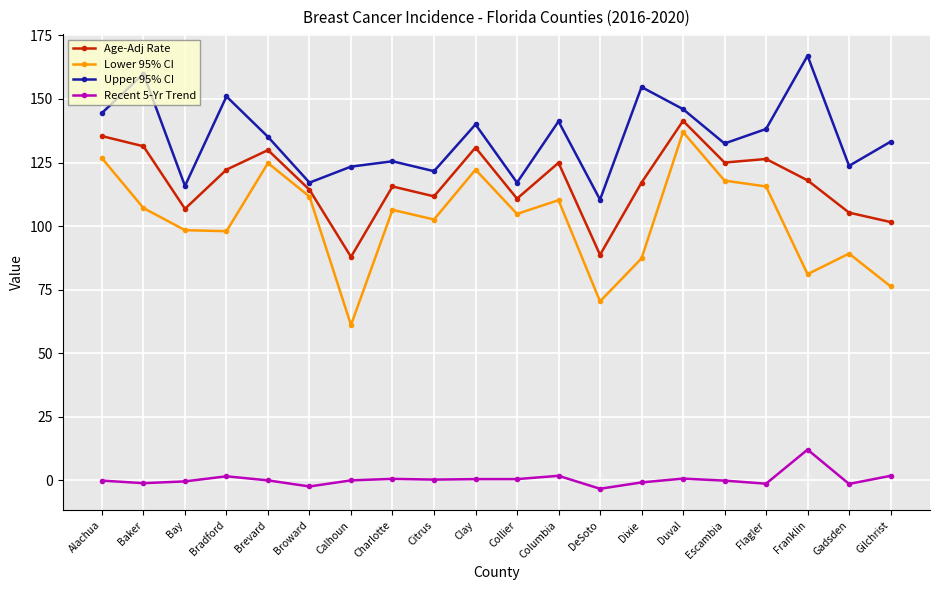

How many distinct data groups are displayed?

4